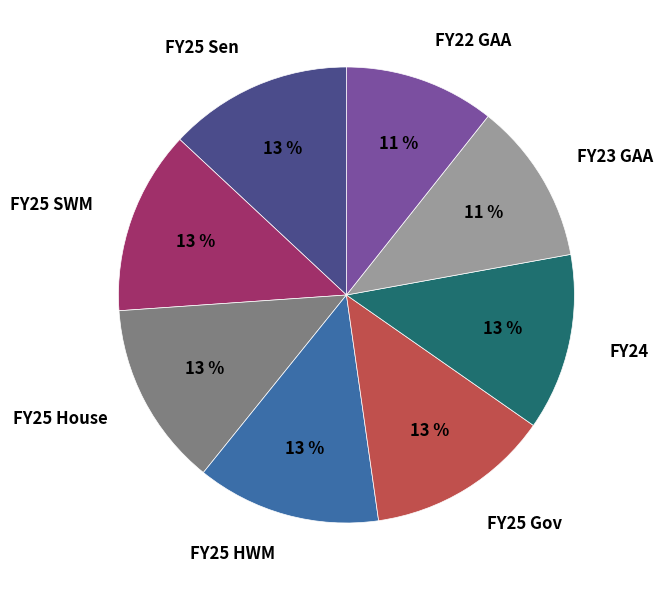

What percentage is the FY25 Sen slice, to the nearest percent?

13%